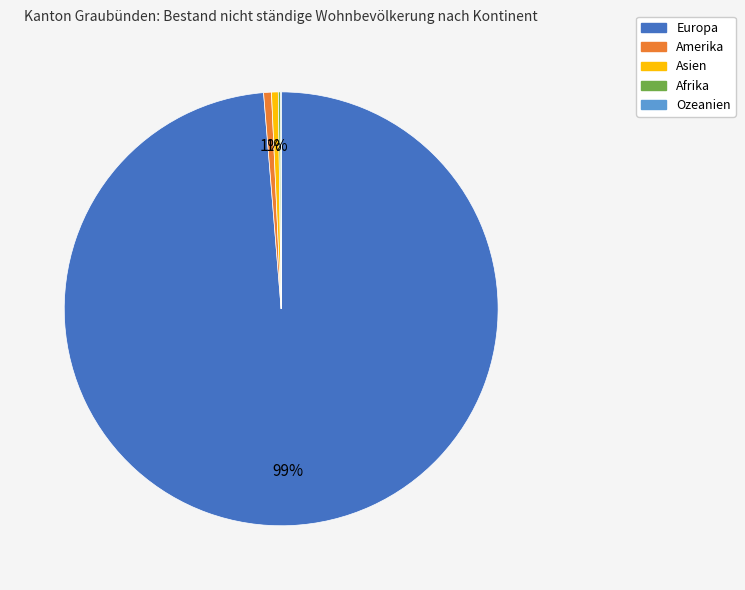

What is the majority slice?

Europa